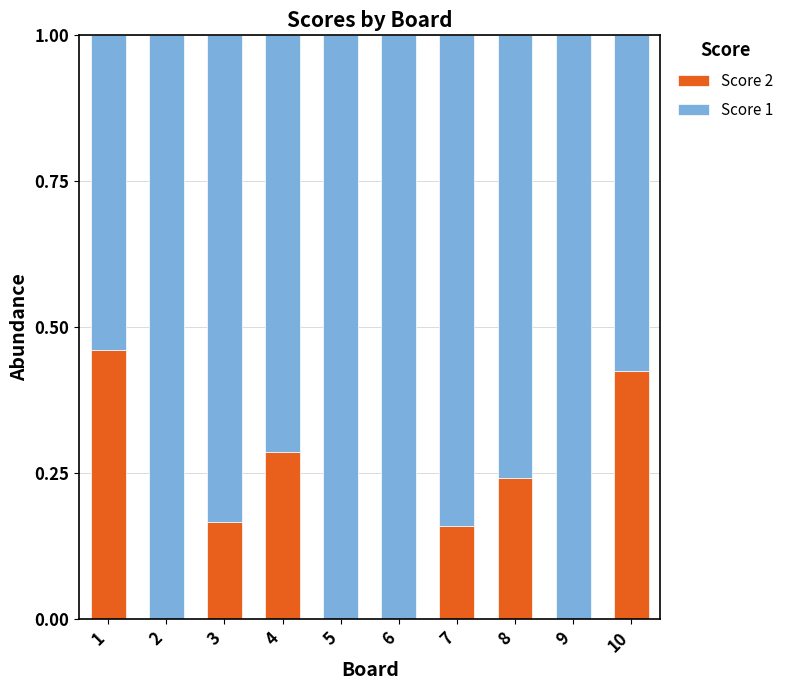

True or false: Score 2 has a value of -0.2 at 9.

False